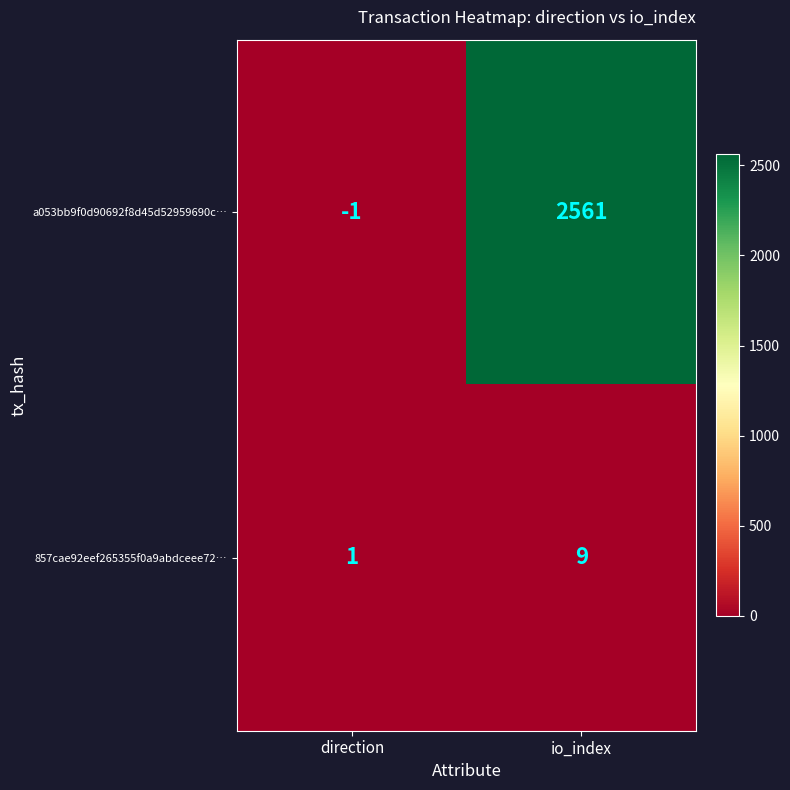

At how many categories does at least one series exceed 123?

1